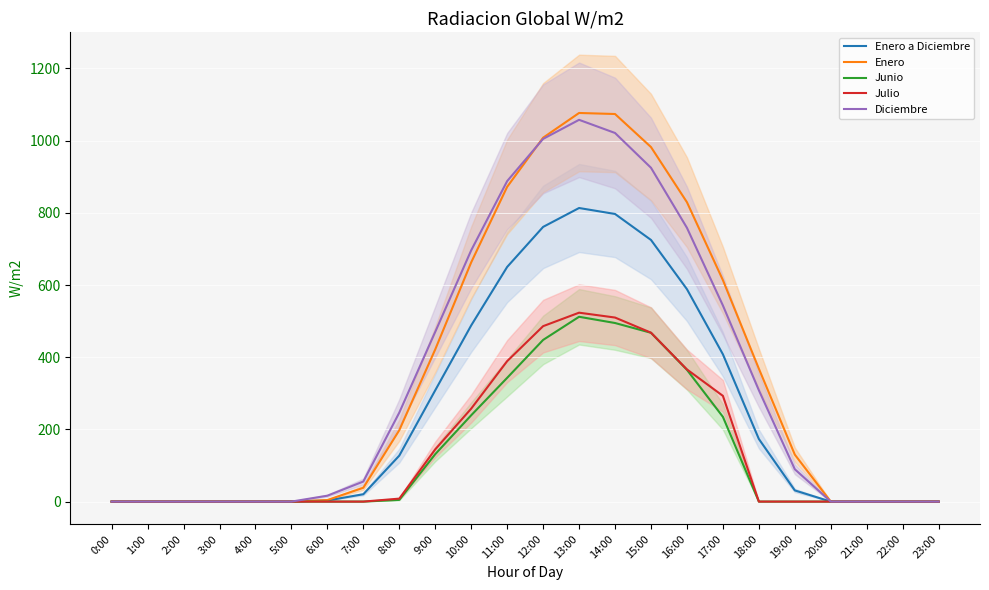

Reading left to right, transcribe all the data shown in this chart.

Enero a Diciembre: 0:00=0.0	1:00=0.0	2:00=0.0	3:00=0.0	4:00=0.0	5:00=0.0	6:00=3.0	7:00=20.4	8:00=127.4	9:00=308.4	10:00=488.1	11:00=650.1	12:00=761.0	13:00=813.3	14:00=796.8	15:00=724.8	16:00=588.5	17:00=408.0	18:00=173.5	19:00=31.0	20:00=0.0	21:00=0.0	22:00=0.0	23:00=0.0
Enero: 0:00=0.0	1:00=0.0	2:00=0.0	3:00=0.0	4:00=0.0	5:00=0.0	6:00=4.3	7:00=38.3	8:00=197.8	9:00=421.7	10:00=662.8	11:00=872.0	12:00=1008.1	13:00=1076.6	14:00=1073.7	15:00=982.2	16:00=829.4	17:00=613.6	18:00=368.2	19:00=130.1	20:00=0.0	21:00=0.0	22:00=0.0	23:00=0.0
Junio: 0:00=0.0	1:00=0.0	2:00=0.0	3:00=0.0	4:00=0.0	5:00=0.0	6:00=0.0	7:00=0.0	8:00=4.7	9:00=131.4	10:00=239.2	11:00=342.9	12:00=447.9	13:00=512.0	14:00=494.8	15:00=467.6	16:00=365.1	17:00=234.8	18:00=0.0	19:00=0.0	20:00=0.0	21:00=0.0	22:00=0.0	23:00=0.0
Julio: 0:00=0.0	1:00=0.0	2:00=0.0	3:00=0.0	4:00=0.0	5:00=0.0	6:00=0.0	7:00=0.0	8:00=8.3	9:00=144.7	10:00=257.5	11:00=389.1	12:00=486.0	13:00=523.4	14:00=509.9	15:00=467.9	16:00=366.1	17:00=292.9	18:00=0.0	19:00=0.0	20:00=0.0	21:00=0.0	22:00=0.0	23:00=0.0
Diciembre: 0:00=0.0	1:00=0.0	2:00=0.0	3:00=0.0	4:00=0.0	5:00=0.0	6:00=16.3	7:00=55.6	8:00=246.5	9:00=470.3	10:00=696.2	11:00=887.9	12:00=1004.8	13:00=1057.6	14:00=1021.2	15:00=924.8	16:00=758.5	17:00=543.3	18:00=308.5	19:00=89.6	20:00=0.0	21:00=0.0	22:00=0.0	23:00=0.0